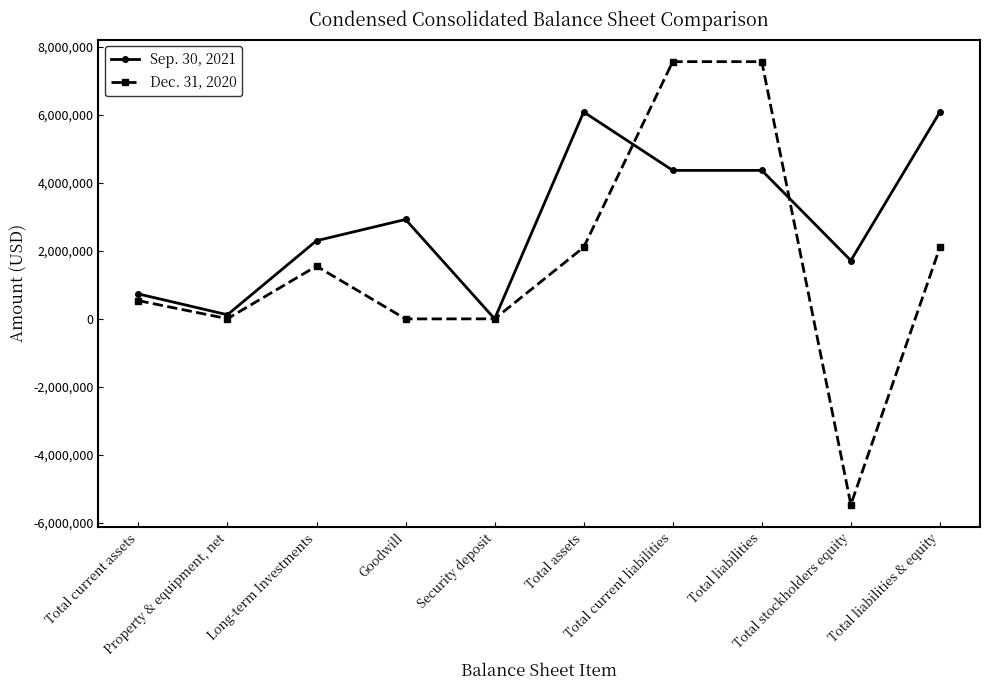

What is the sum of the Sep. 30, 2021 values at Total current liabilities and Total assets?

10456756